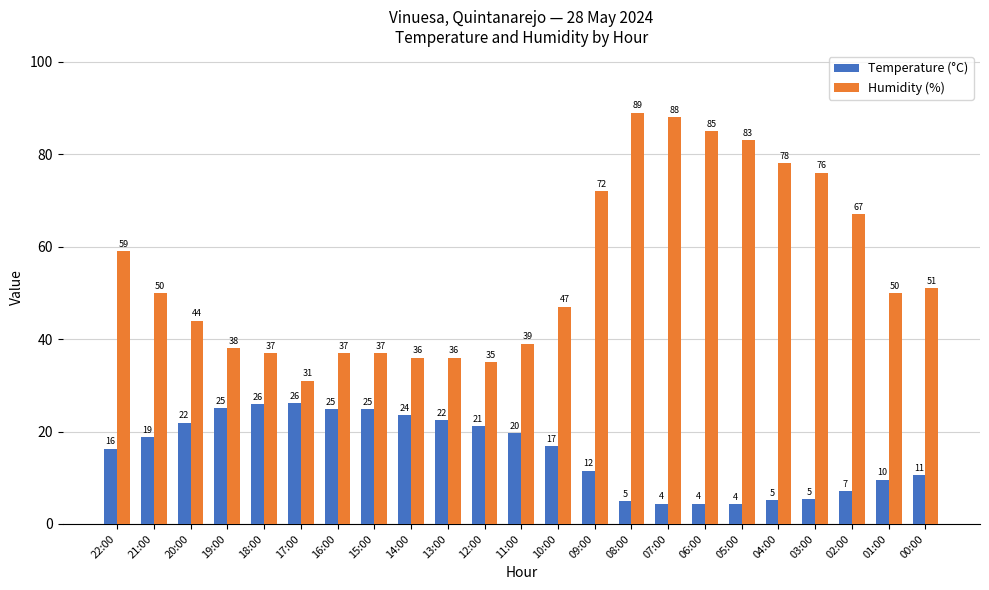

What is the difference between the maximum and minimum values in the Temperature (°C) series?

21.9